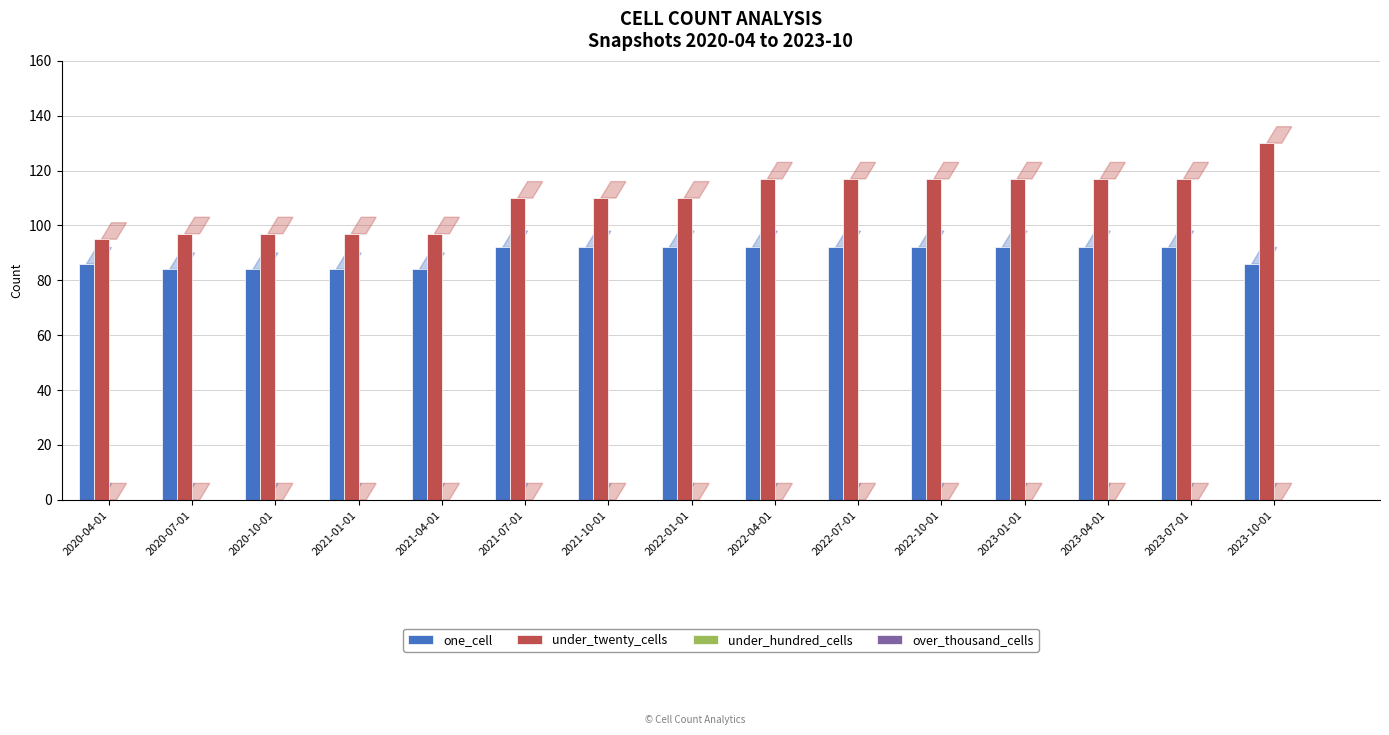

At how many categories does at least one series exceed 88?

15